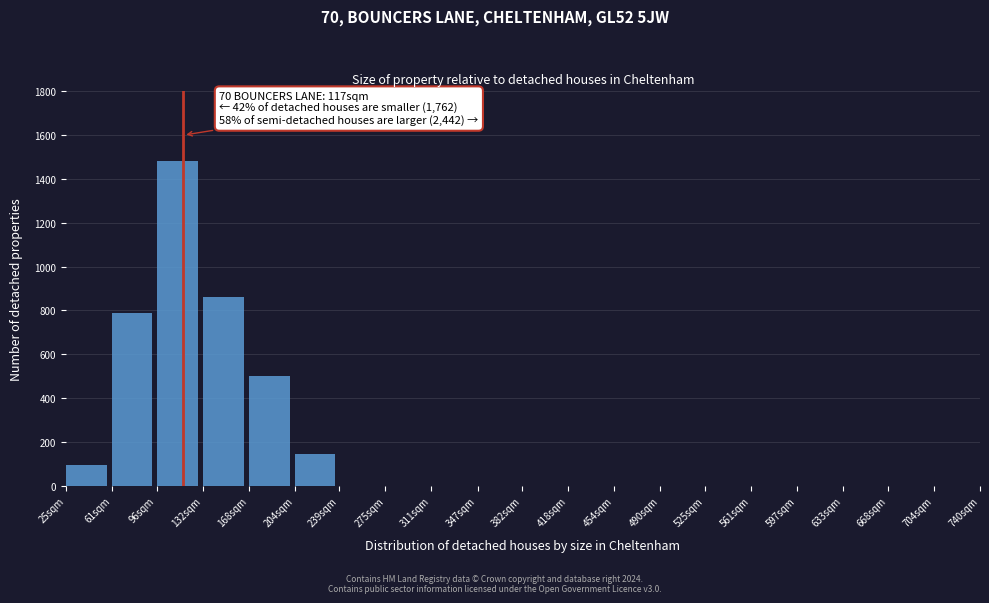

Reading right to left, transcribe all the data shown in this chart.

704sqm=0	668sqm=0	633sqm=0	597sqm=0	561sqm=0	525sqm=0	490sqm=0	454sqm=0	418sqm=0	382sqm=0	347sqm=0	311sqm=0	275sqm=0	239sqm=0	204sqm=145	168sqm=500	132sqm=860	96sqm=1480	61sqm=790	25sqm=95